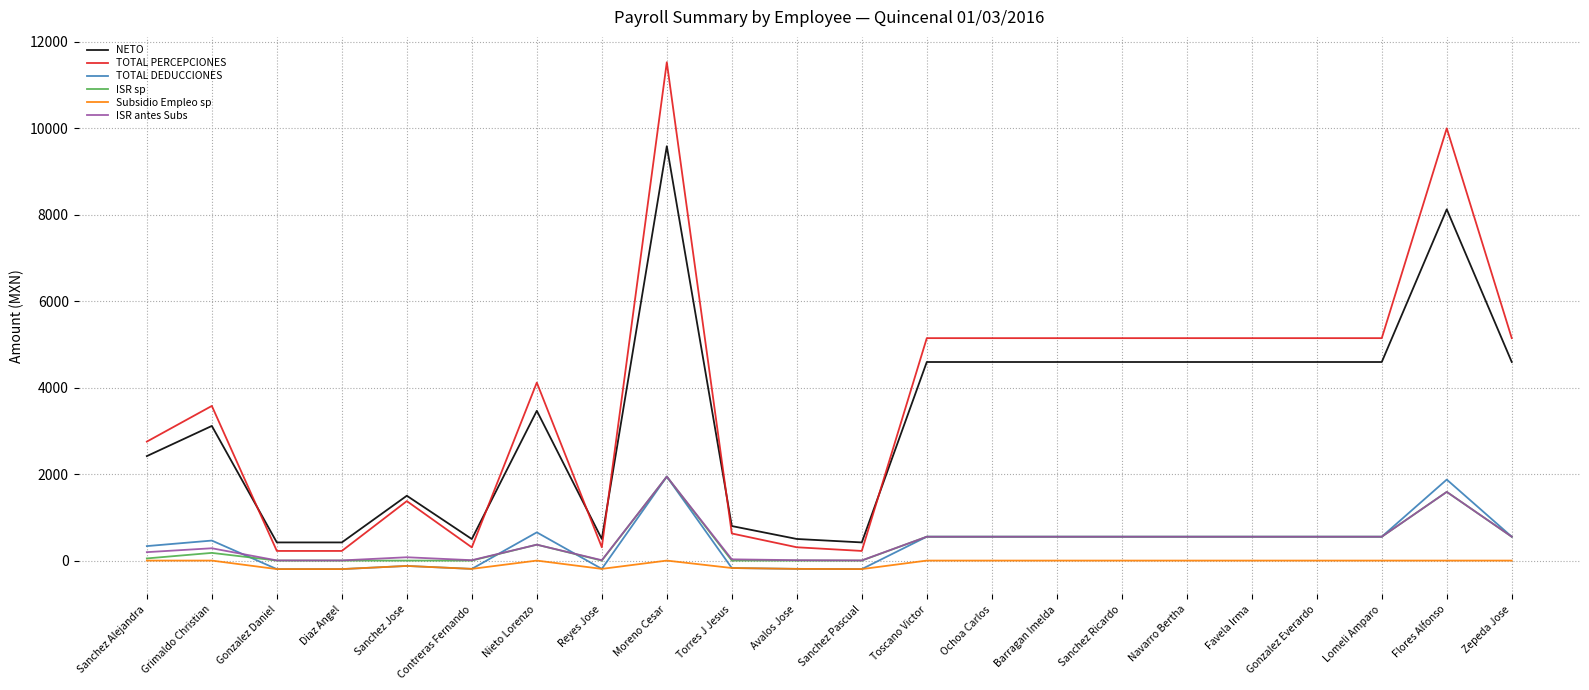

Read the ISR antes Subs value at Sanchez Alejandra.

195